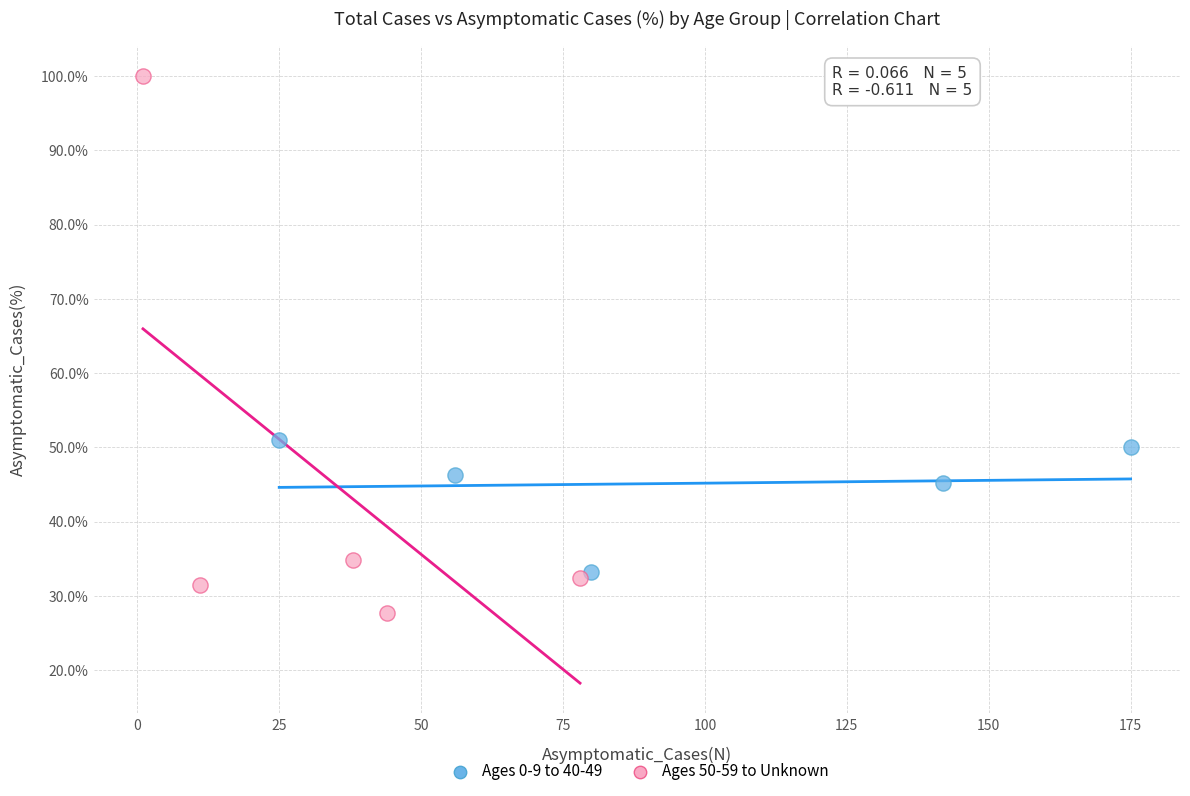

Which series contains the lowest Y value?

Ages 50-59 to Unknown